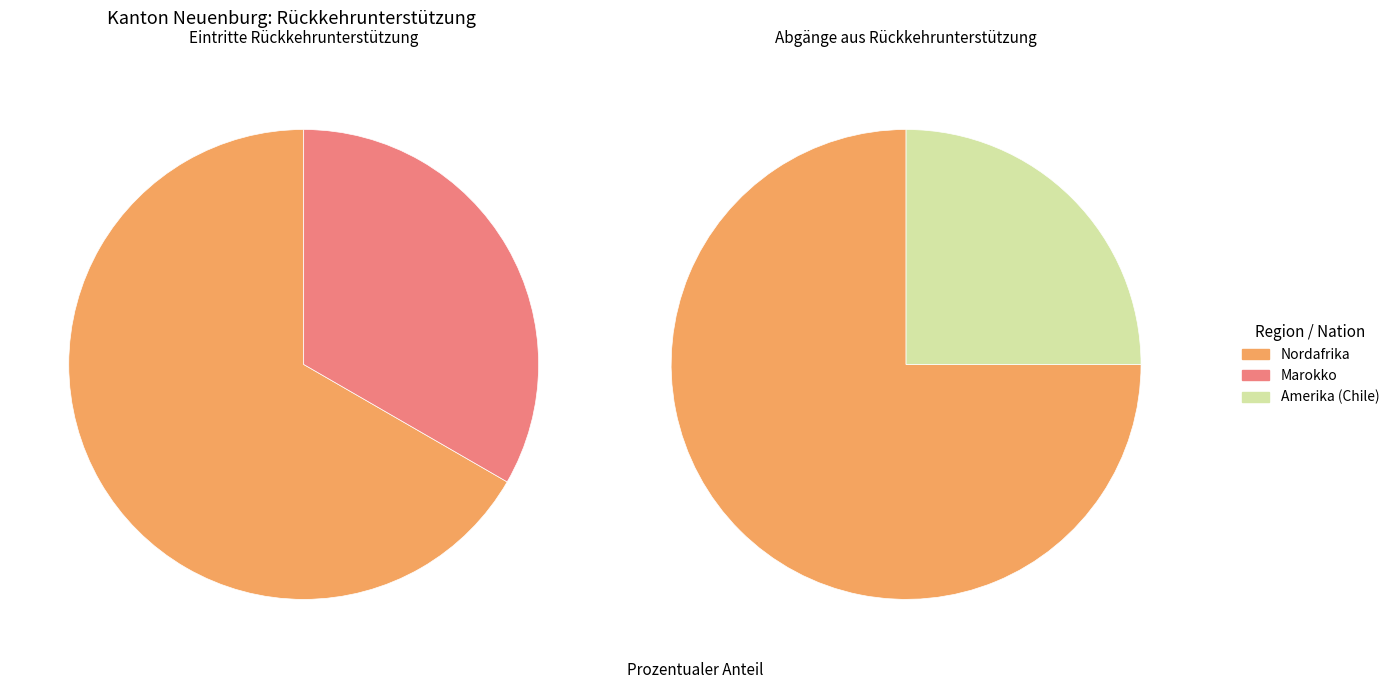

What percentage is the Marokko slice, to the nearest percent?

33%